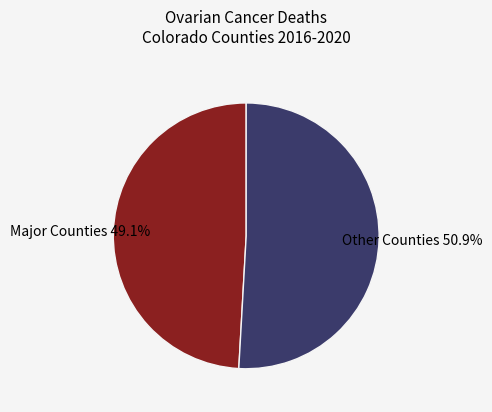

Which has a higher value, Other Counties or Major Counties?

Other Counties